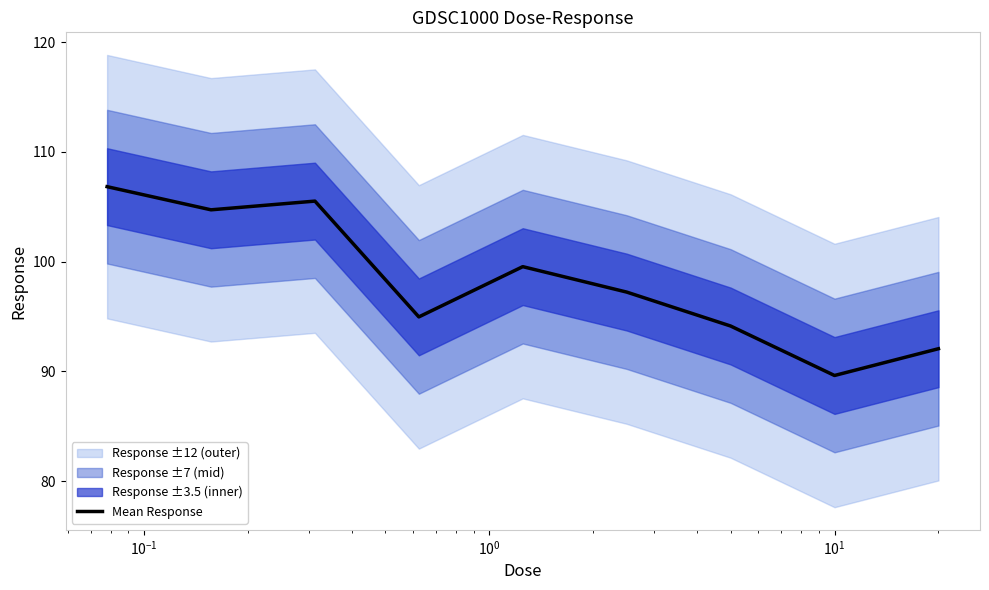

What is the difference between the maximum and minimum values?

17.2